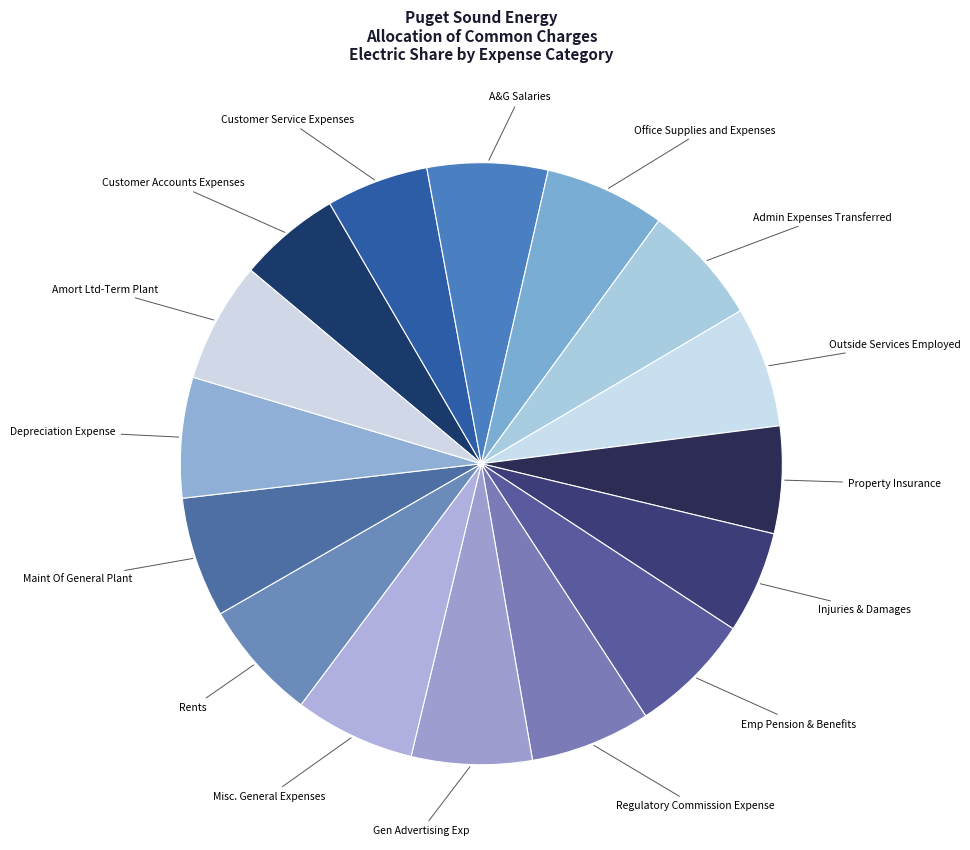

The Rents slice represents 20% of the pie. True or false?

False